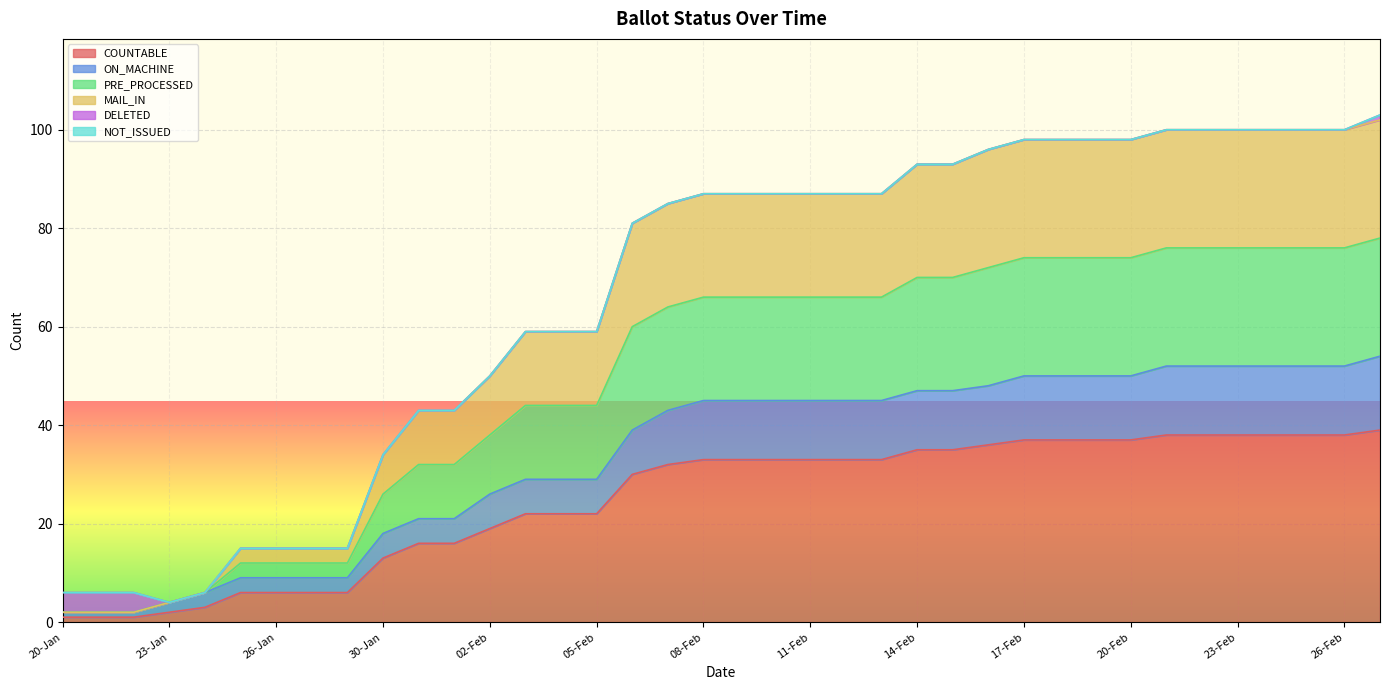

Does the chart display data point markers on the line(s)?

No